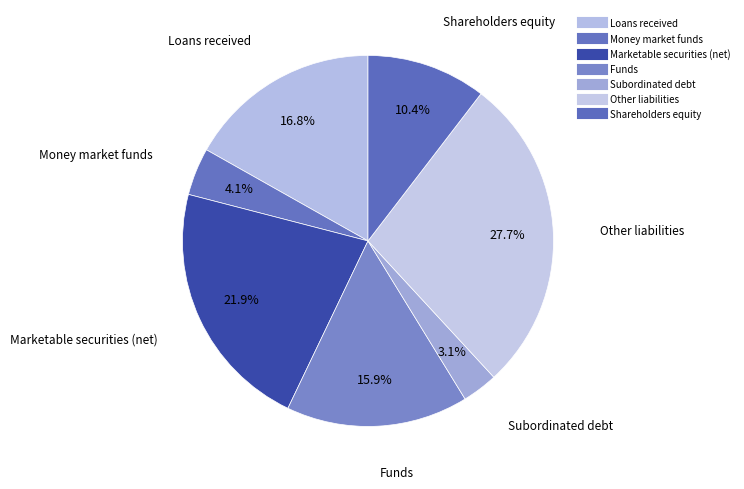

What percentage is NOT represented by Loans received?

83.2%